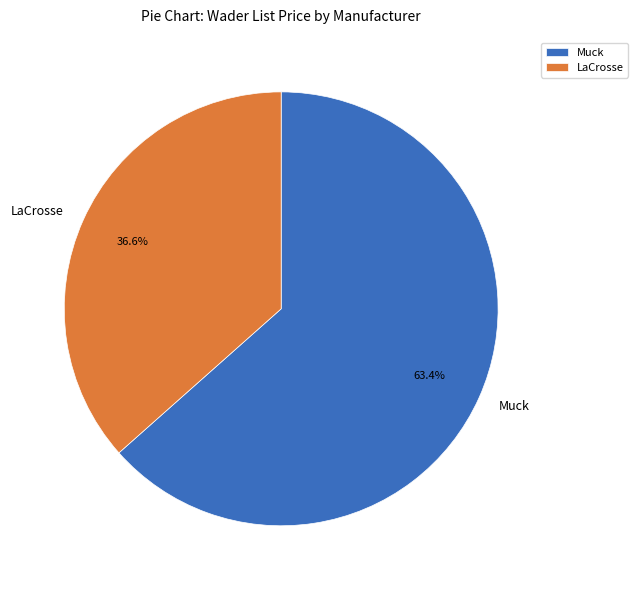

Rank the categories by value from highest to lowest.

Muck, LaCrosse